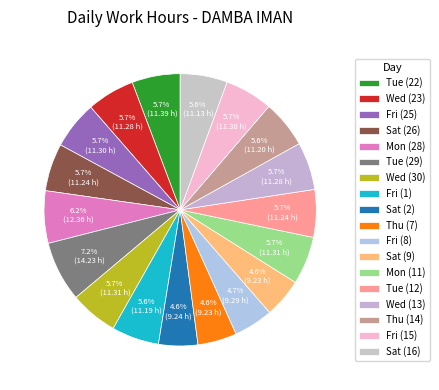

Is there any slice that represents more than half of the pie?

No